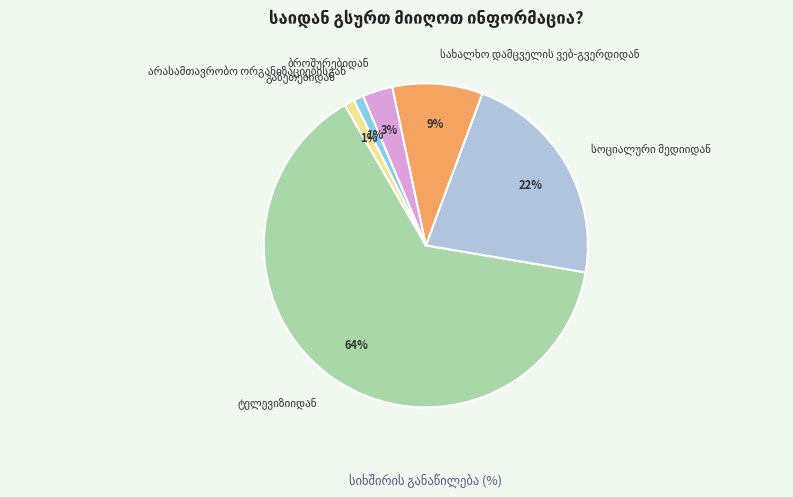

To the nearest percent, what is the average slice percentage?

17%